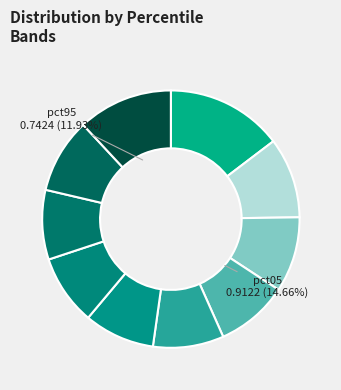

The pct65 slice represents 2% of the pie. True or false?

False